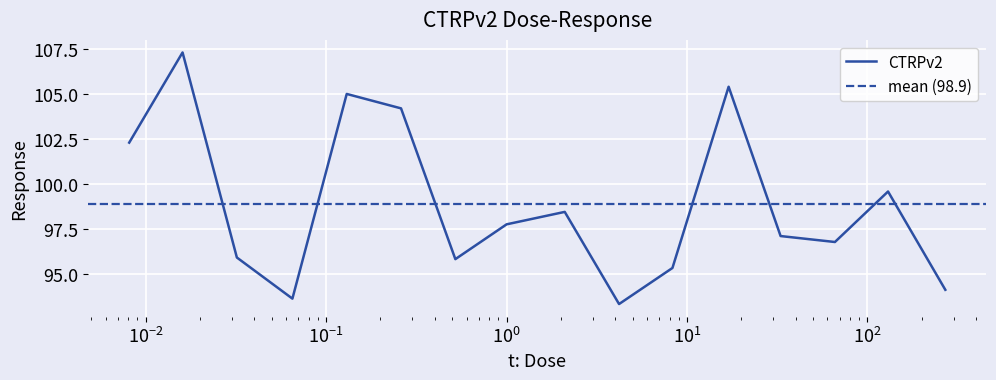

List the labels in order of value, smallest first.

4.2, 0.065, 270.0, 8.3, 0.52, 0.032, 66.0, 33.0, 1.0, 2.1, 130.0, 0.0081, 0.26, 0.13, 17.0, 0.016